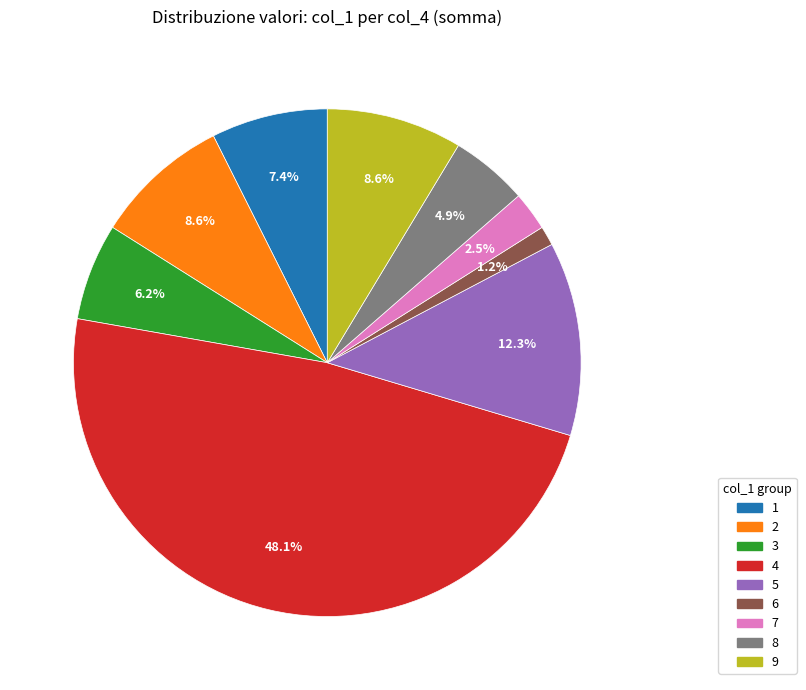

Is there a majority slice in this chart?

No